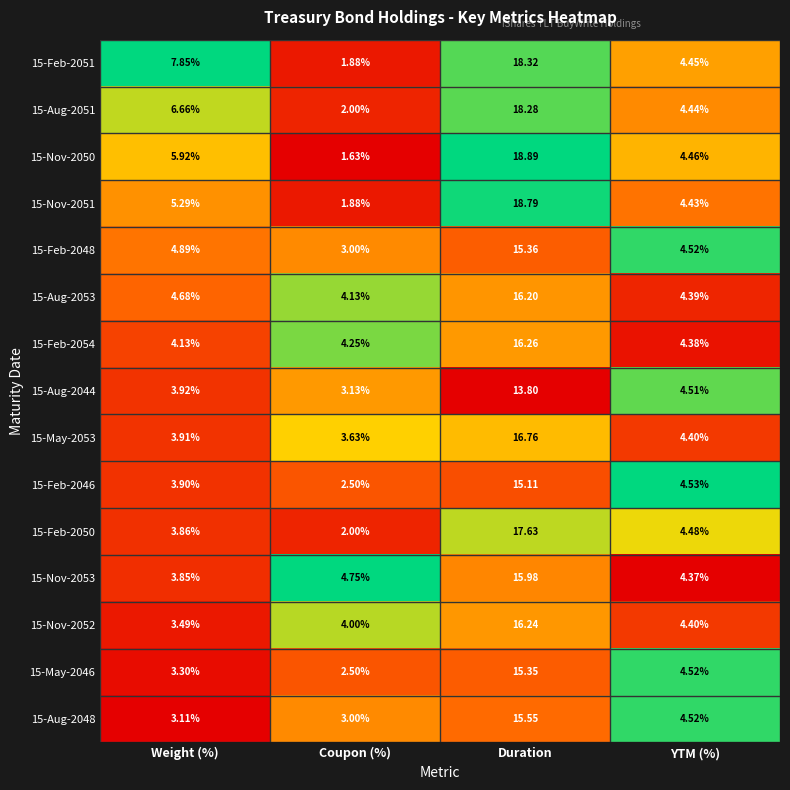

Rank the series by their maximum value, from highest to lowest.

15-Nov-2050, 15-Nov-2051, 15-Feb-2051, 15-Aug-2051, 15-Feb-2050, 15-May-2053, 15-Feb-2054, 15-Nov-2052, 15-Aug-2053, 15-Nov-2053, 15-Aug-2048, 15-Feb-2048, 15-May-2046, 15-Feb-2046, 15-Aug-2044